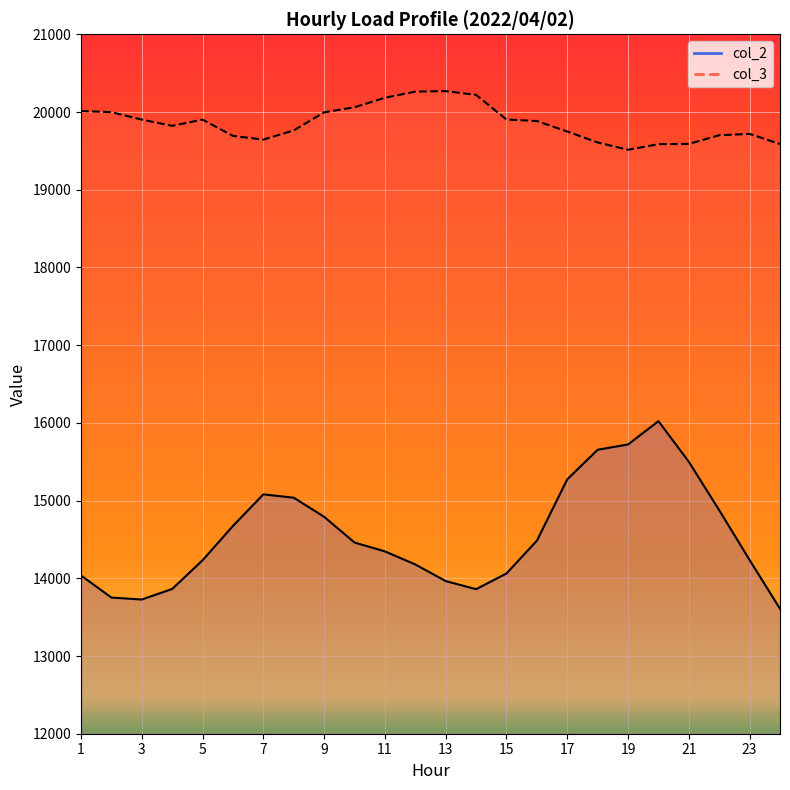

Reading left to right, transcribe all the data shown in this chart.

col_2 line: 14036	13752	13727	13863	14232	14674	15080	15037	14791	14460	14346	14178	13964	13860	14062	14484	15274	15654	15722	16022	15499	14876	14235	13608
col_3 line: 20013	19998	19902	19822	19902	19692	19645	19763	19996	20061	20183	20262	20269	20220	19903	19884	19749	19608	19514	19586	19589	19701	19718	19588